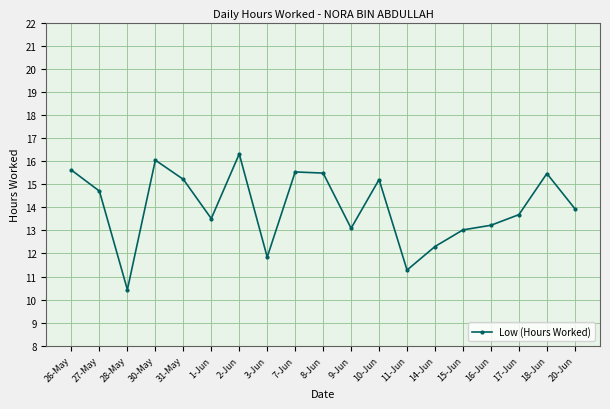

What is the difference between the values at 8-Jun and 16-Jun?

2.3